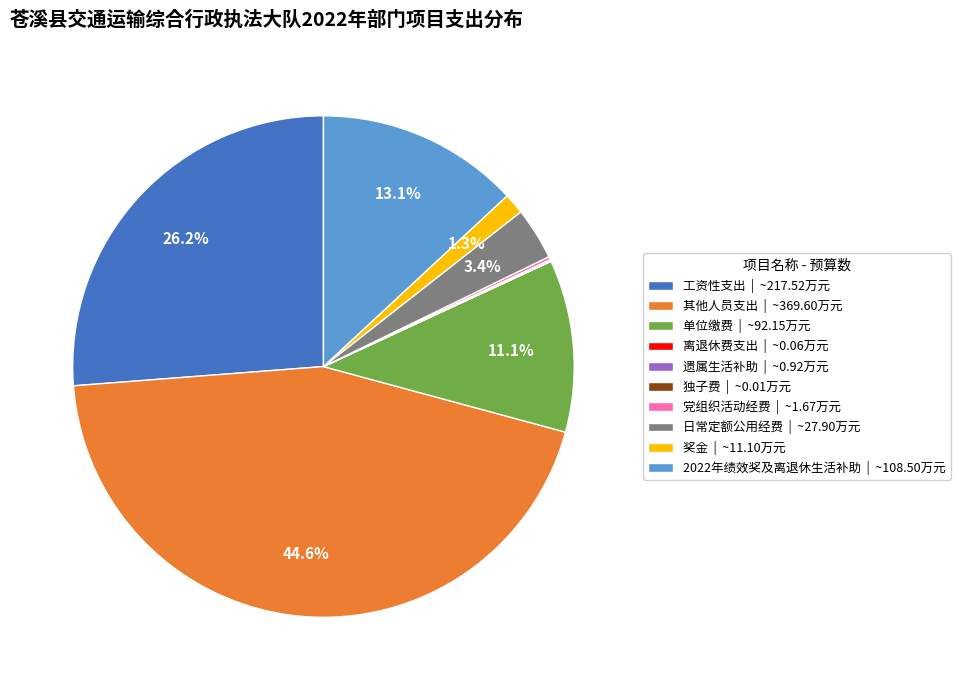

Which has a higher value, 单位缴费 | ~92.15万元 or 2022年绩效奖及离退休生活补助 | ~108.50万元?

2022年绩效奖及离退休生活补助 | ~108.50万元